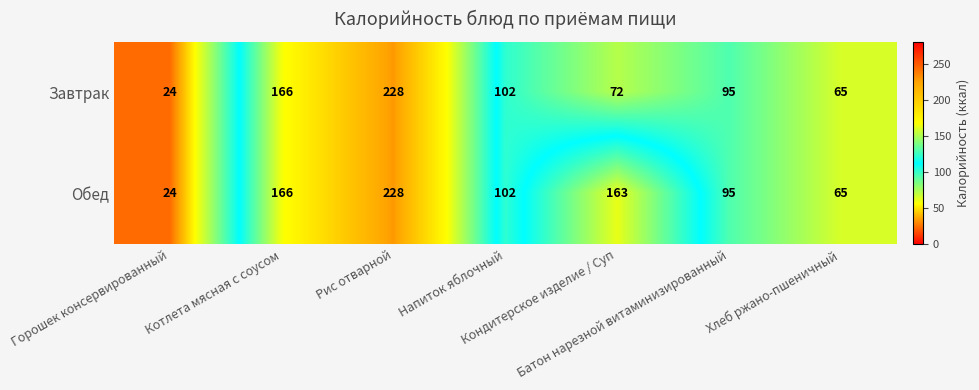

How many data points does each series have?

7